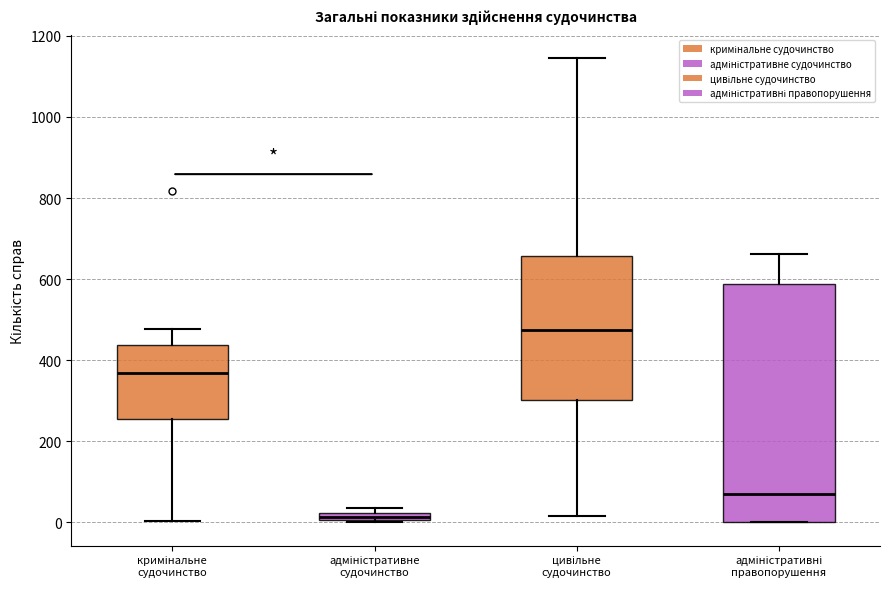

Where does the upper whisker of the box for адміністративні правопорушення end on the y-axis? The values are not printed on the chart, so give them approximately, as read against the axis.

660